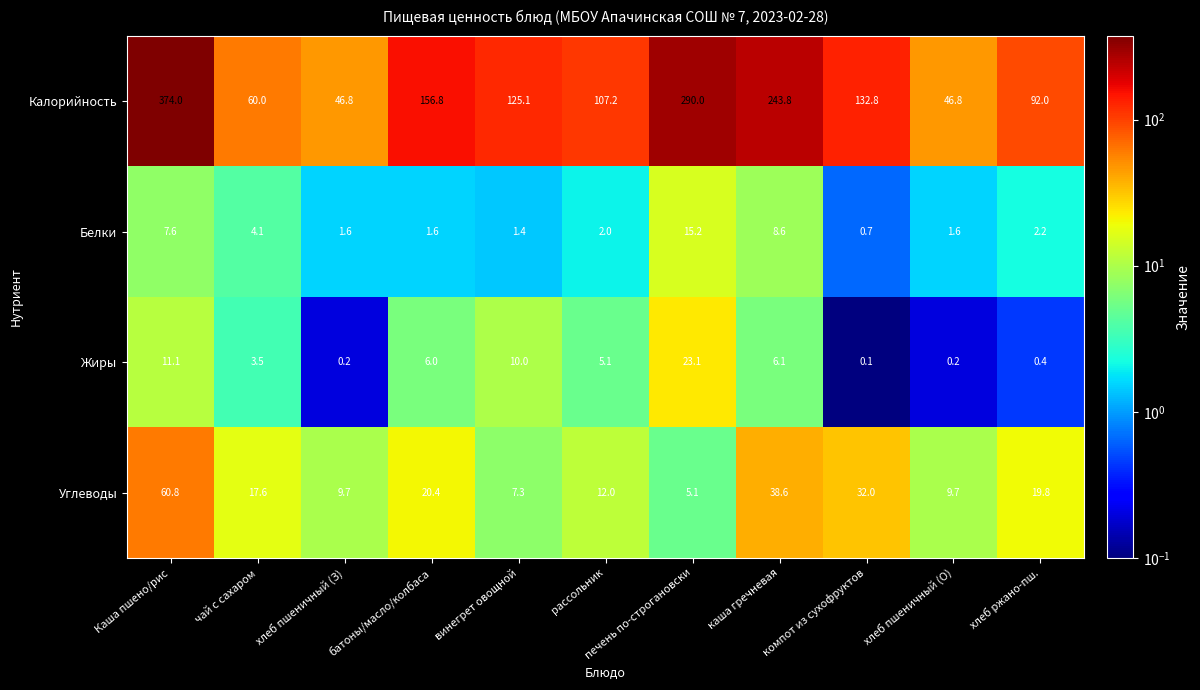

Rank the series by their maximum value, from lowest to highest.

Белки, Жиры, Углеводы, Калорийность